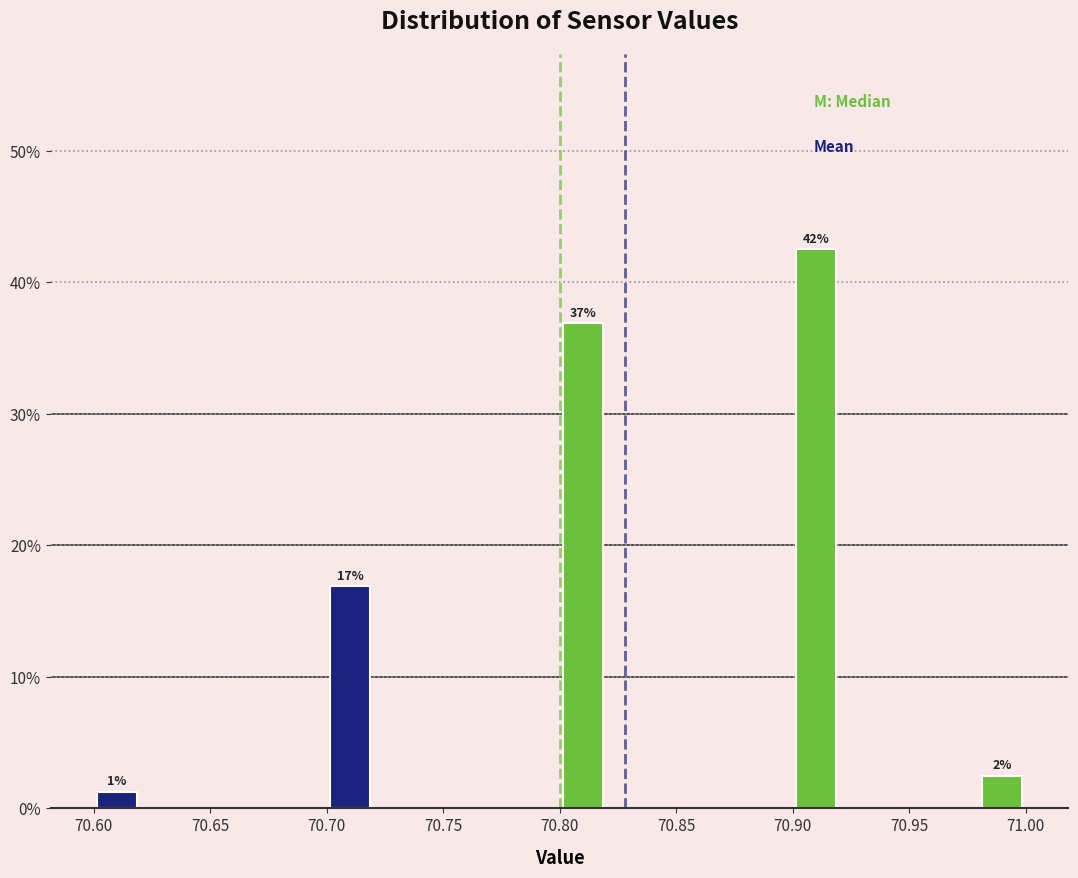

Over which range of the x-axis is the bar tallest?

70.90 to 70.92